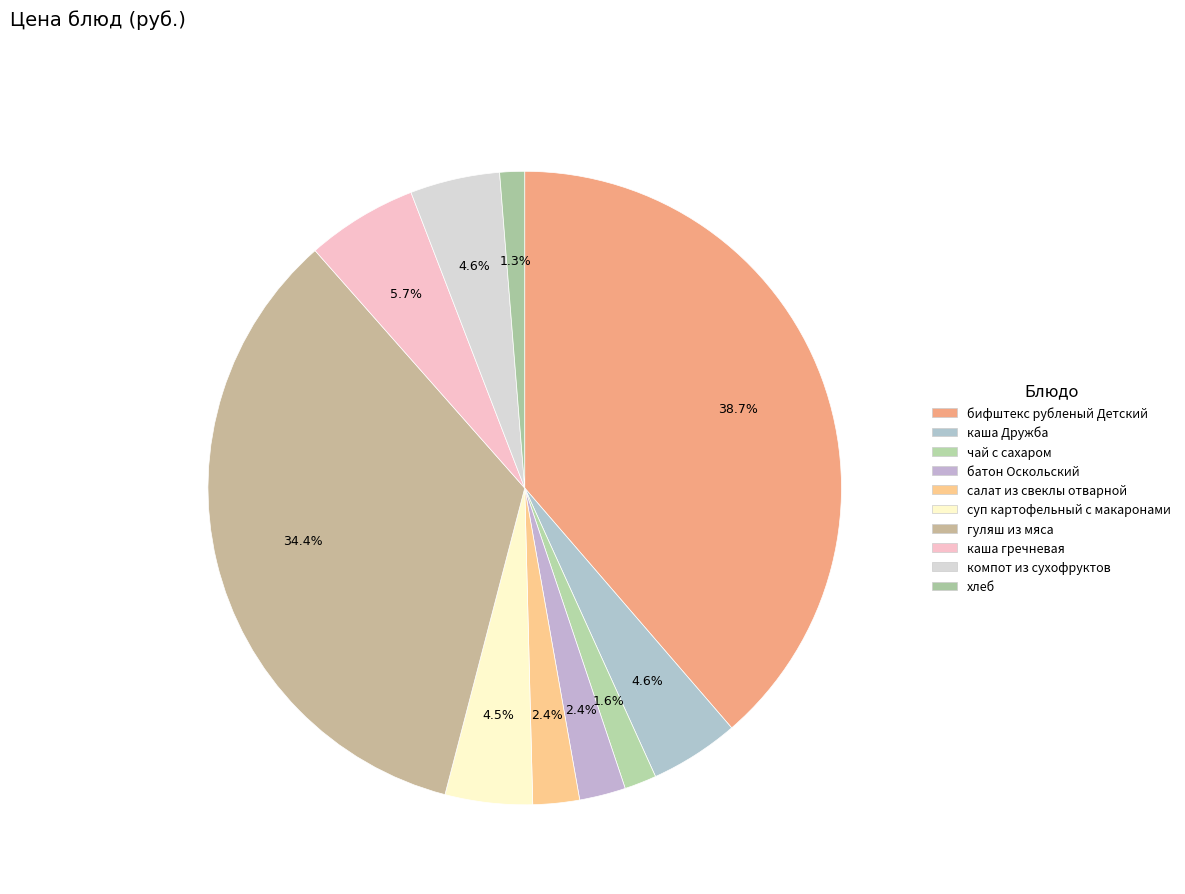

How many segments does this pie chart have?

10